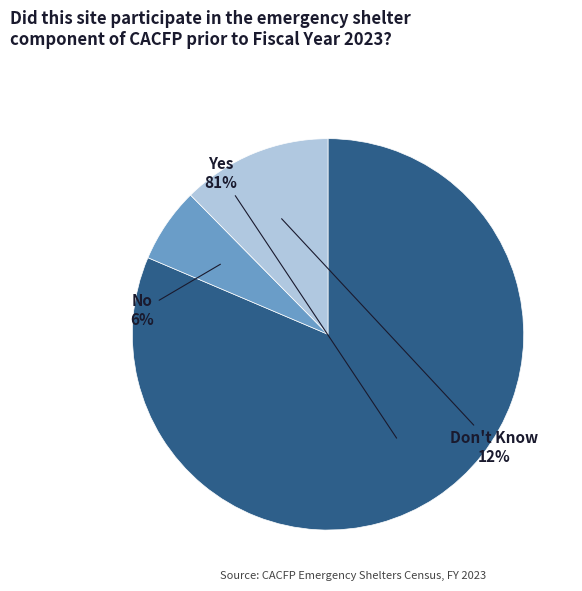

Which has a higher value, Don't Know or No?

Don't Know